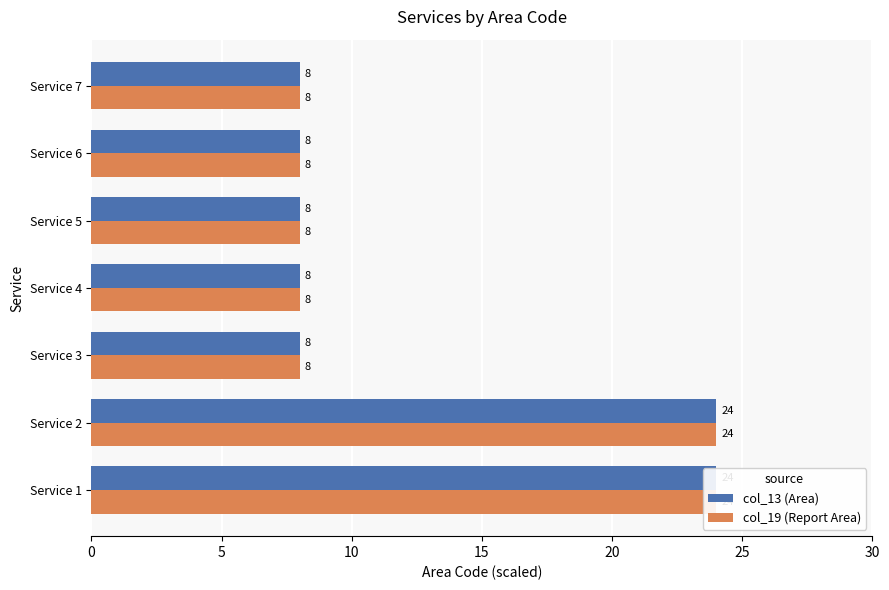

Reading left to right, list all the values displayed in this chart.

col_13 (Area): 24	24	8	8	8	8	8
col_19 (Report Area): 24	24	8	8	8	8	8